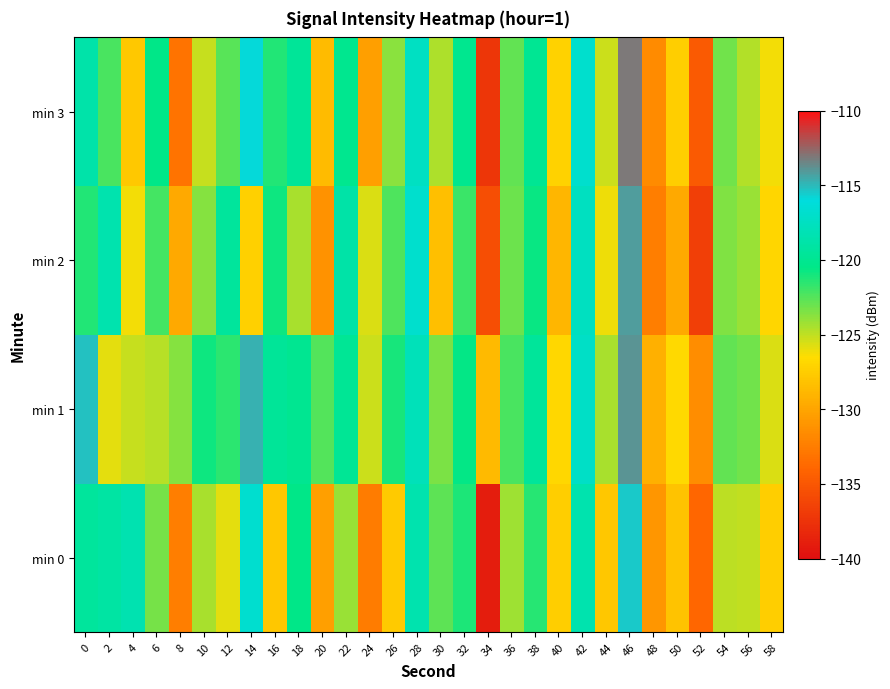

Rank the series by their maximum value, from highest to lowest.

min 3, min 1, min 2, min 0